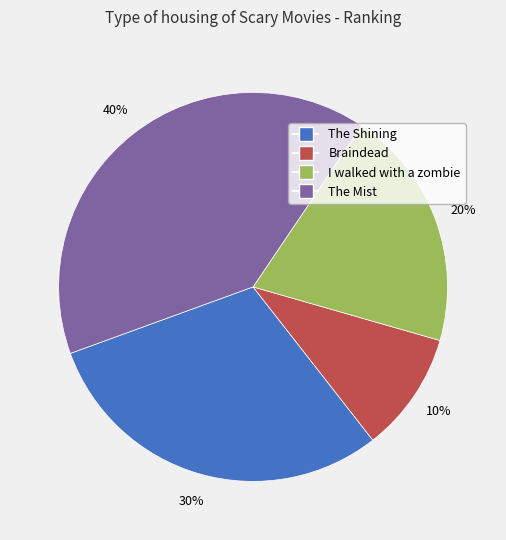

Which has a higher value, The Shining or I walked with a zombie?

The Shining